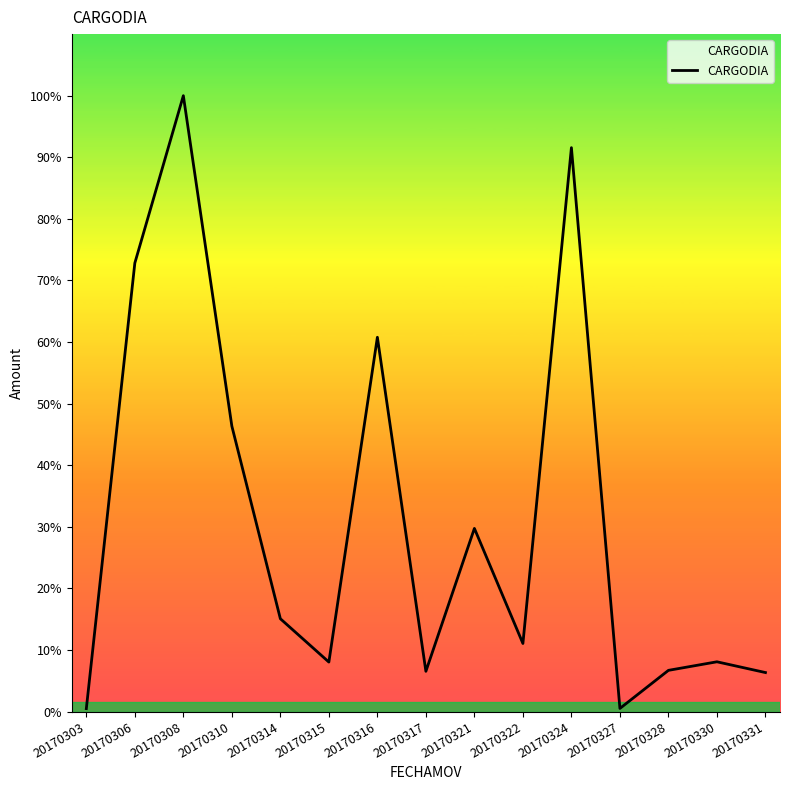

Reading right to left, transcribe all the data shown in this chart.

20170331=7308.0	20170330=9325.9	20170328=7721.0	20170327=580.0	20170324=105733.2	20170322=12760.0	20170321=34339.7	20170317=7540.0	20170316=70180.0	20170315=9274.4	20170314=17400.0	20170310=53518.0	20170308=115478.7	20170306=84100.0	20170303=545.2